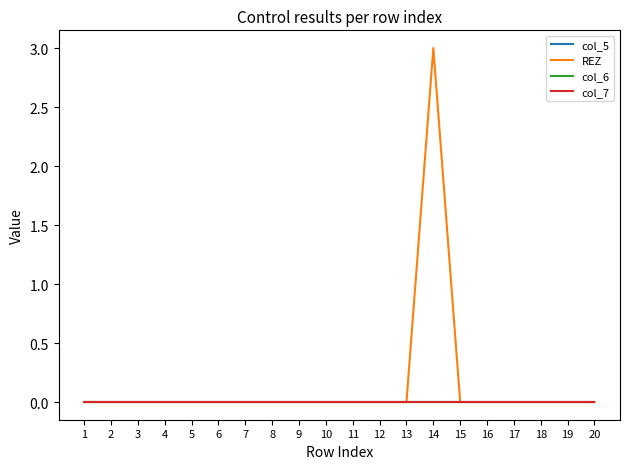

The value of col_6 at 8 is 0. True or false?

True